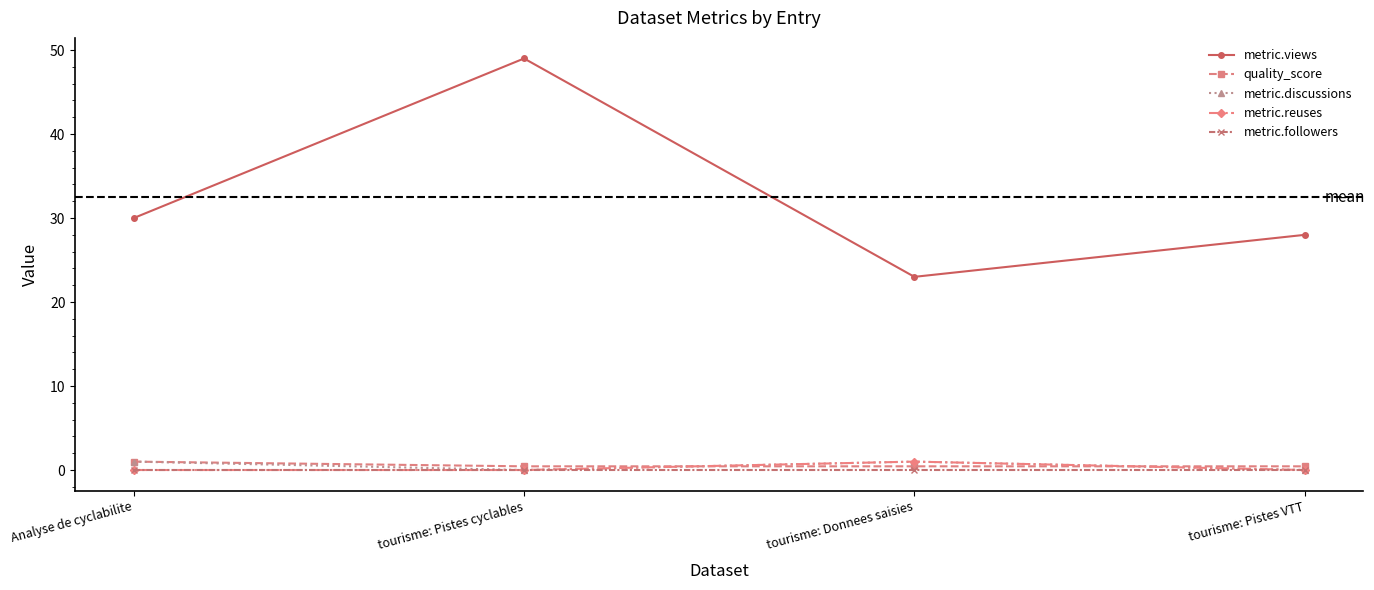

Reading left to right, extract all data points from this chart.

metric.views: Analyse de cyclabilite=30.0	tourisme: Pistes cyclables=49.0	tourisme: Donnees saisies=23.0	tourisme: Pistes VTT=28.0
quality_score: Analyse de cyclabilite=1.0	tourisme: Pistes cyclables=0.4	tourisme: Donnees saisies=0.4	tourisme: Pistes VTT=0.4
metric.discussions: Analyse de cyclabilite=1.0	tourisme: Pistes cyclables=0.0	tourisme: Donnees saisies=1.0	tourisme: Pistes VTT=0.0
metric.reuses: Analyse de cyclabilite=0.0	tourisme: Pistes cyclables=0.0	tourisme: Donnees saisies=1.0	tourisme: Pistes VTT=0.0
metric.followers: Analyse de cyclabilite=0.0	tourisme: Pistes cyclables=0.0	tourisme: Donnees saisies=0.0	tourisme: Pistes VTT=0.0